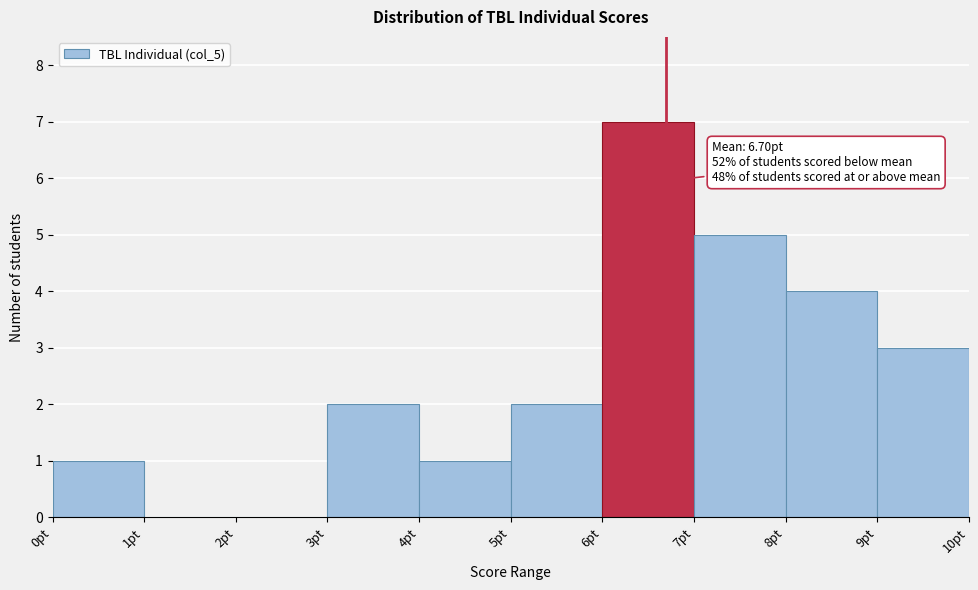

Which range on the x-axis has the tallest bar?

6 to 7